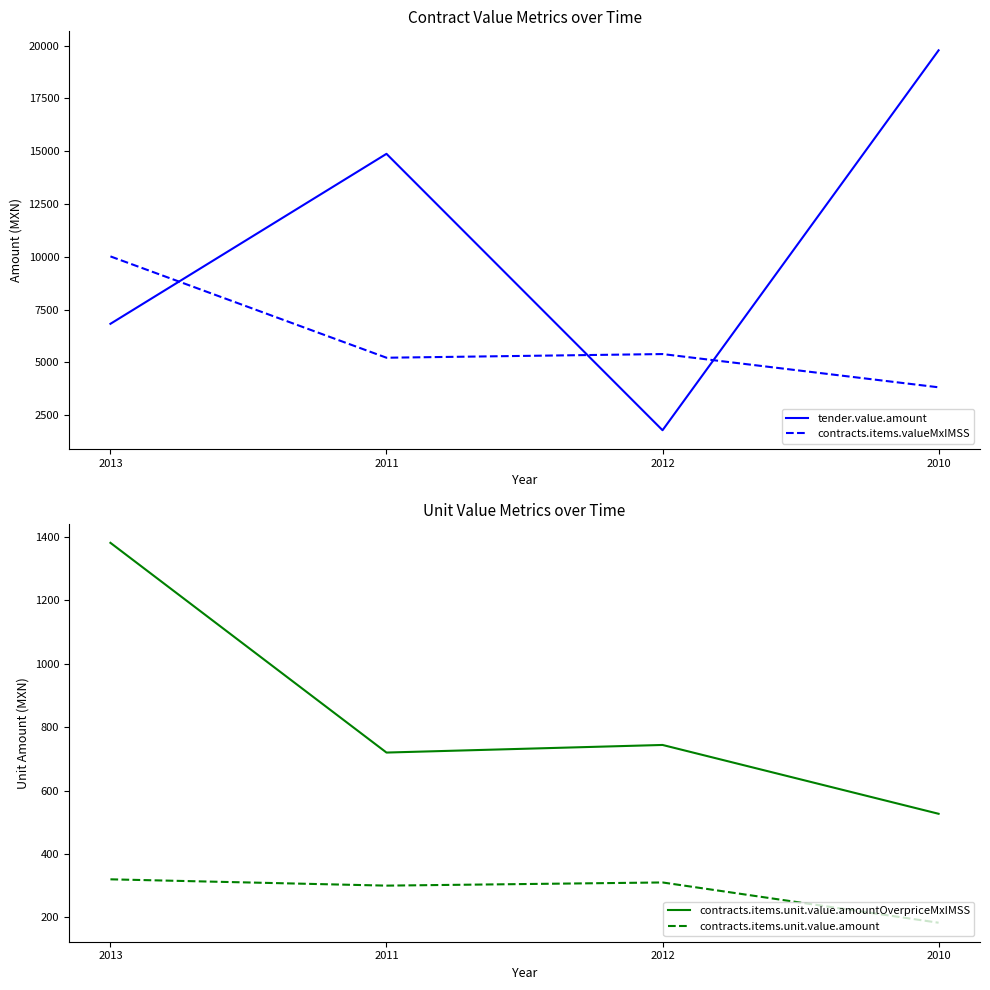

Where is the first local minimum for contracts.items.unit.value.amountOverpriceMxIMSS?

2011